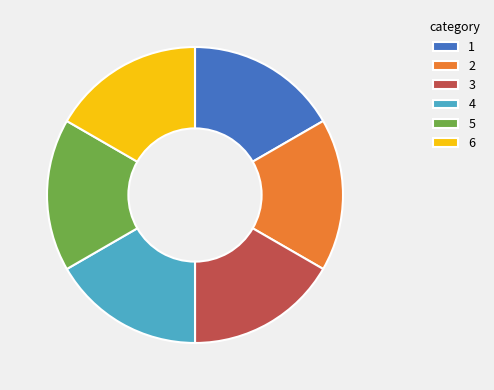

The 3 slice represents 17% of the pie. True or false?

True